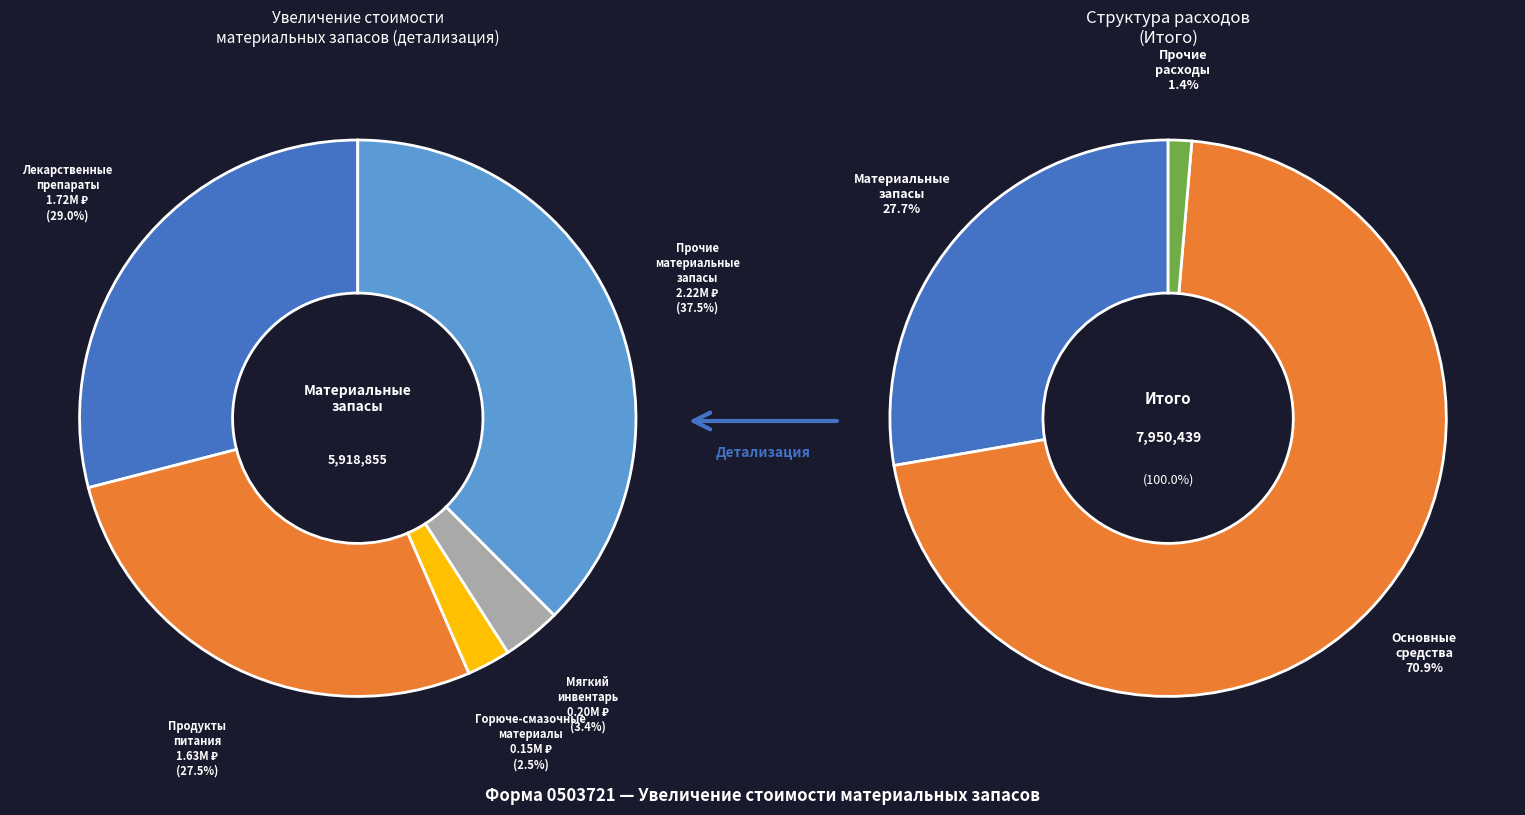

To the nearest percent, what is the difference between the Увеличение стоимости горюче-смазочных материалов and Увеличение стоимости прочих материальных запасов slice percentages?

35%